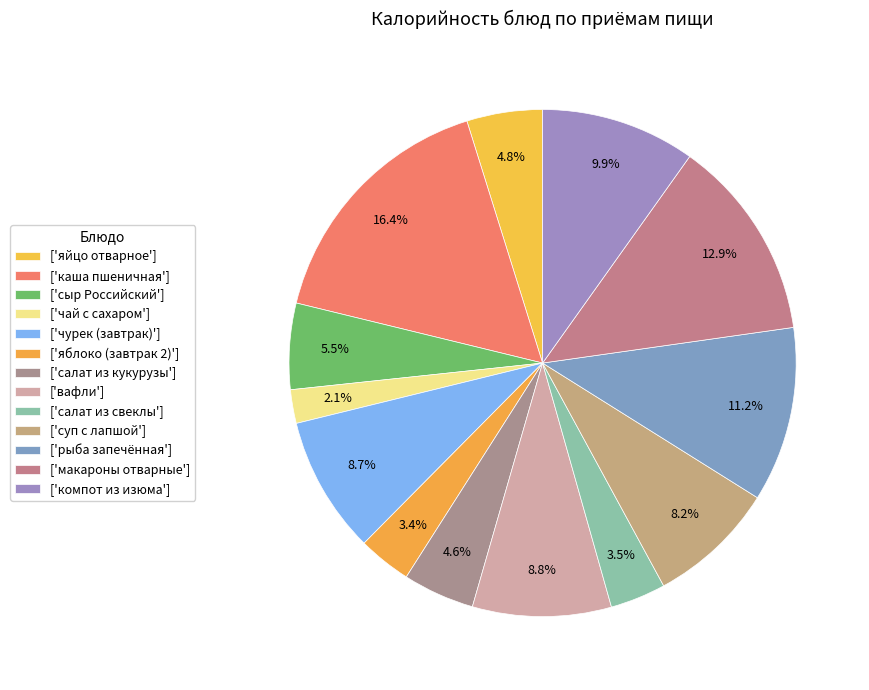

Which slice is the largest?

каша пшеничная